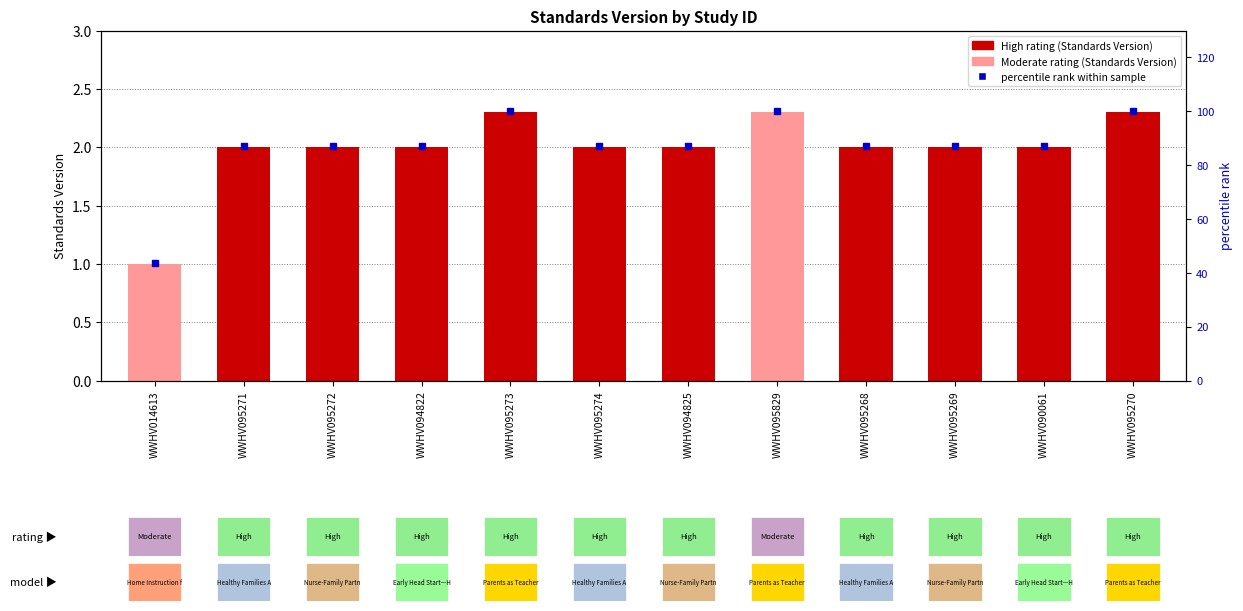

Rank the categories by value from highest to lowest.

WWHV095273, WWHV095829, WWHV095270, WWHV095271, WWHV095272, WWHV094822, WWHV095274, WWHV094825, WWHV095268, WWHV095269, WWHV090061, WWHV014613